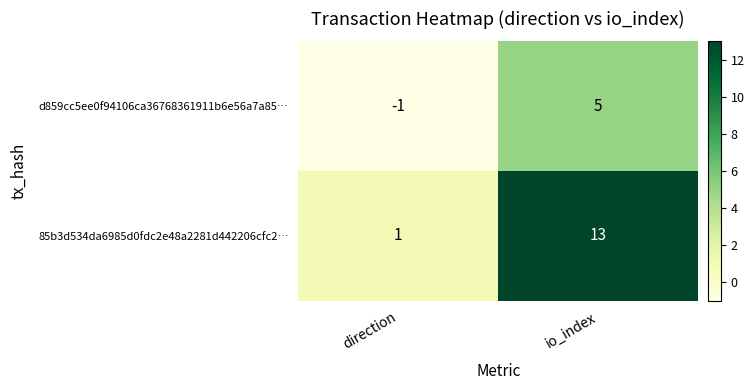

What is the minimum value shown in the chart?

-1